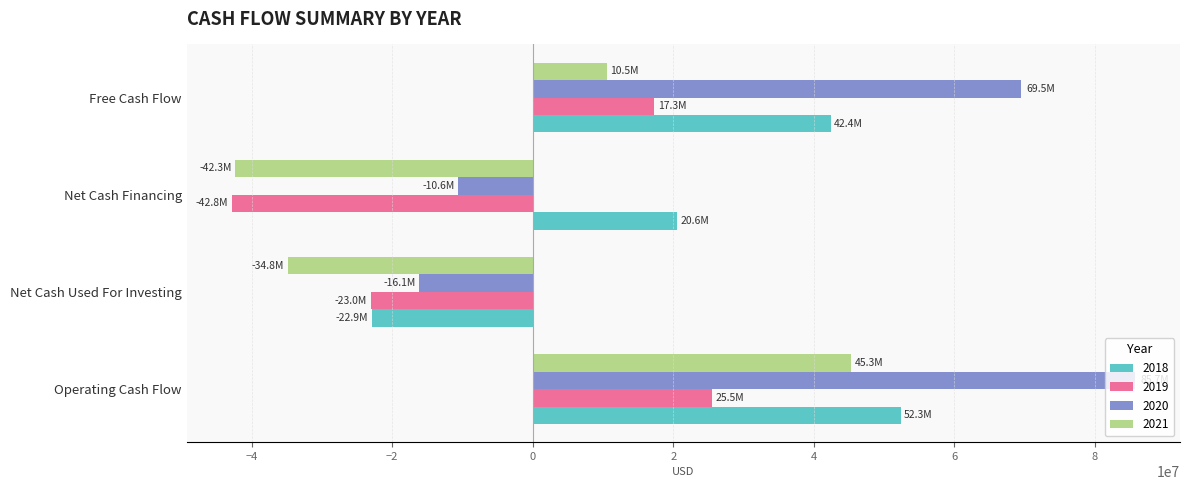

At which category does the chart reach its peak across all series?

Operating Cash Flow